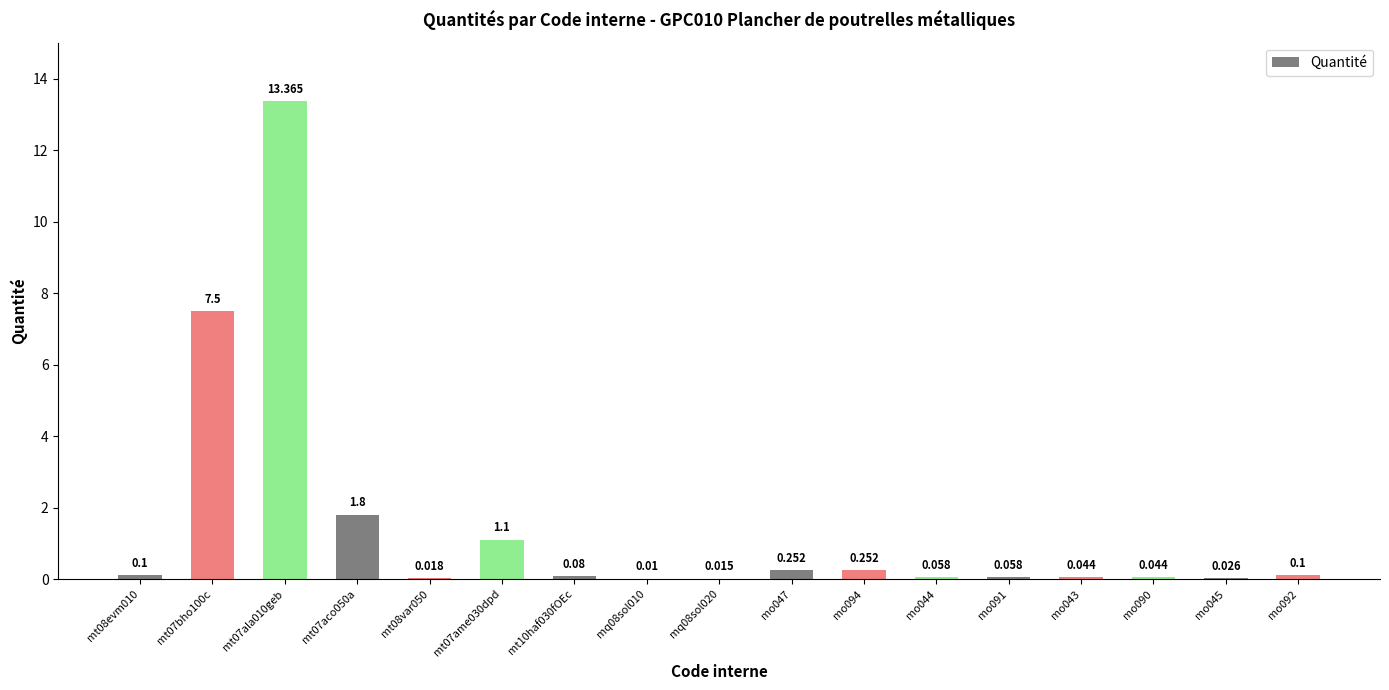

The value at mt07ame030dpd is 1.6. True or false?

False